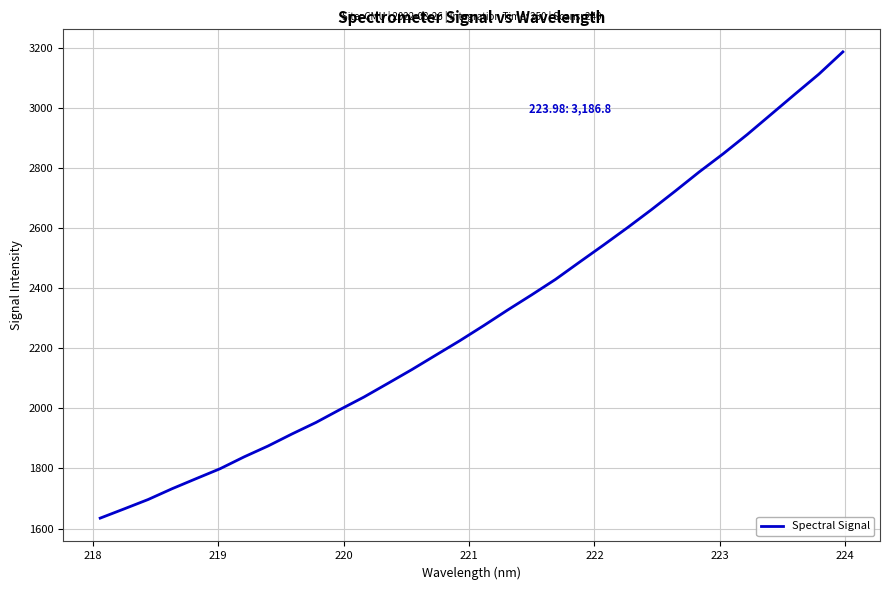

What is the smallest value displayed?

1634.7